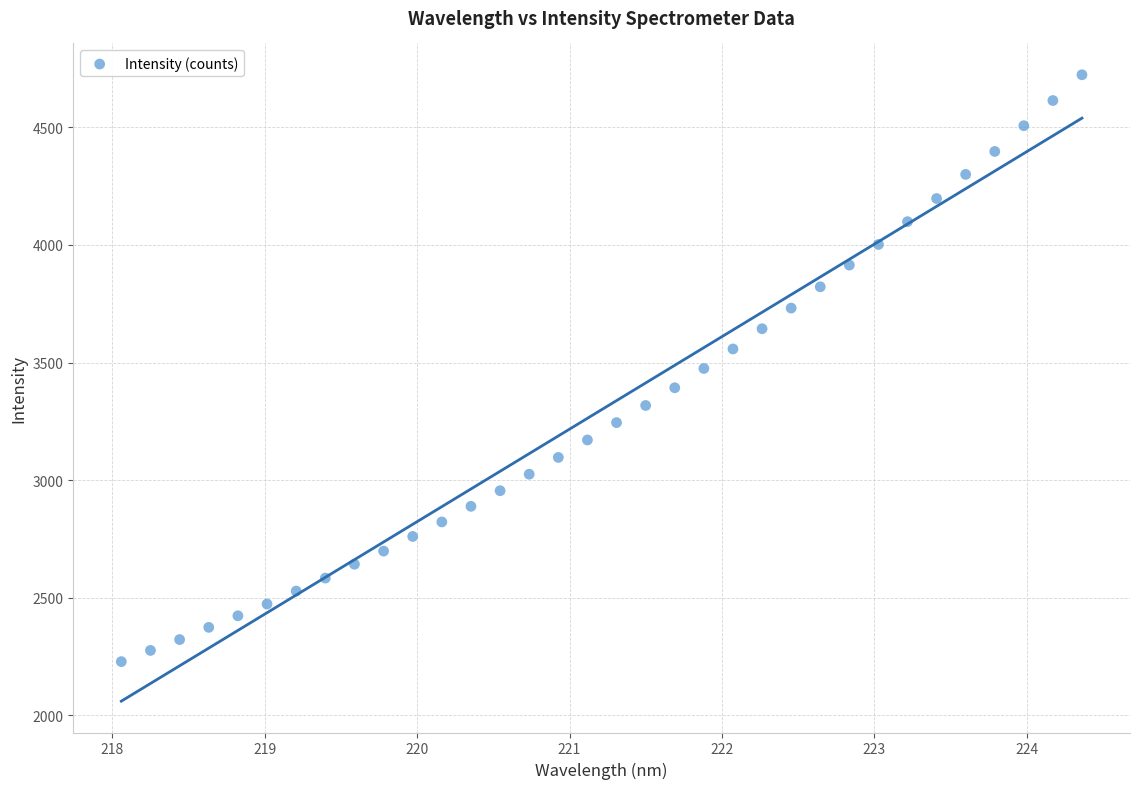

What is the range of Y values (max minus min)?

2495.1